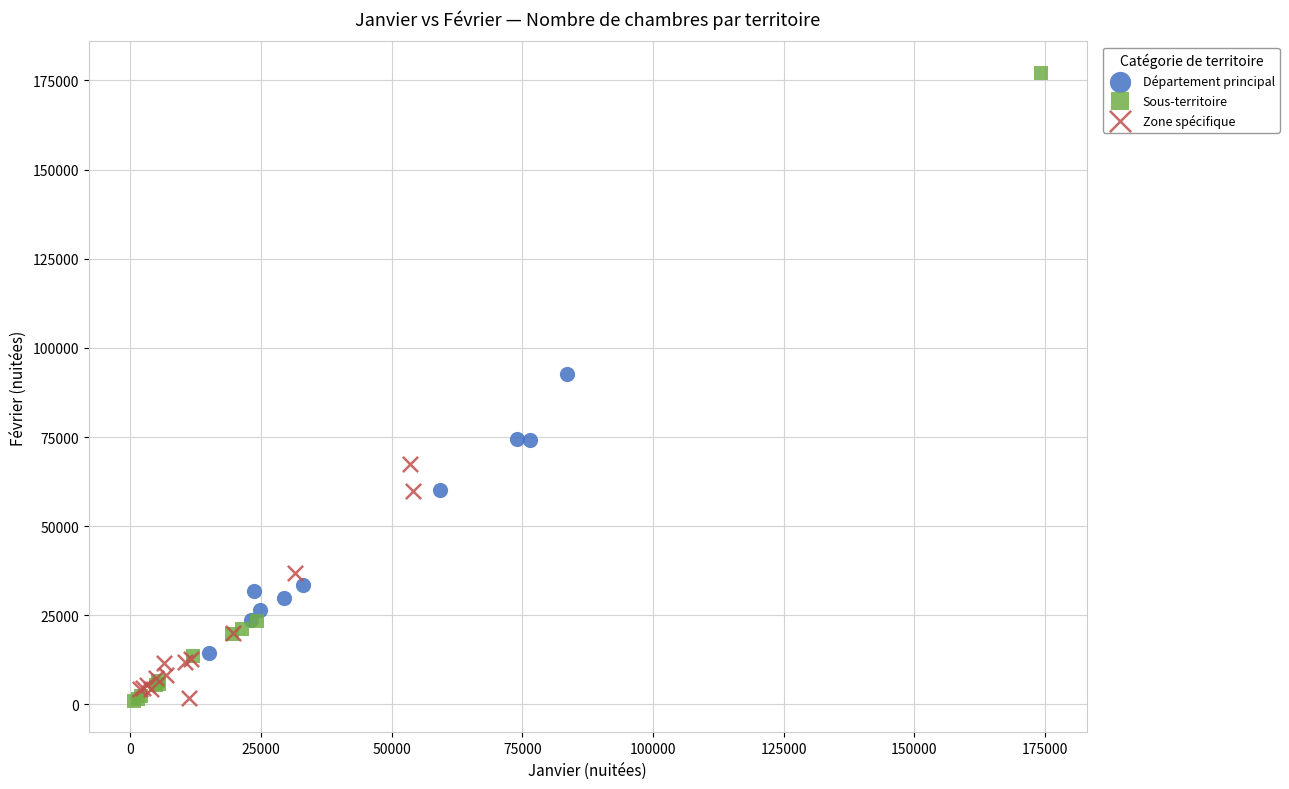

Which series has the widest spread of Y values?

Sous-territoire